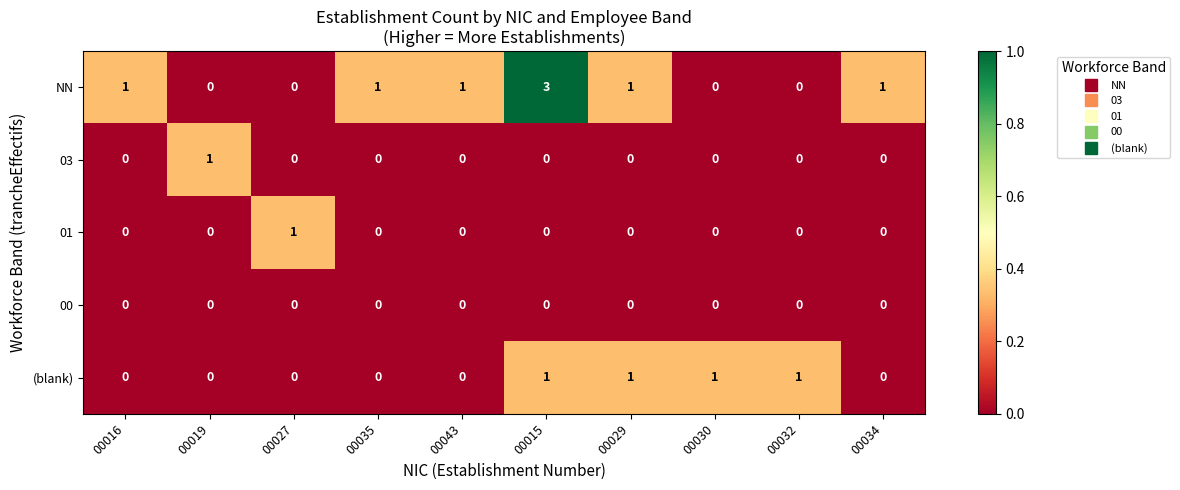

At how many categories does at least one series exceed 0?

10